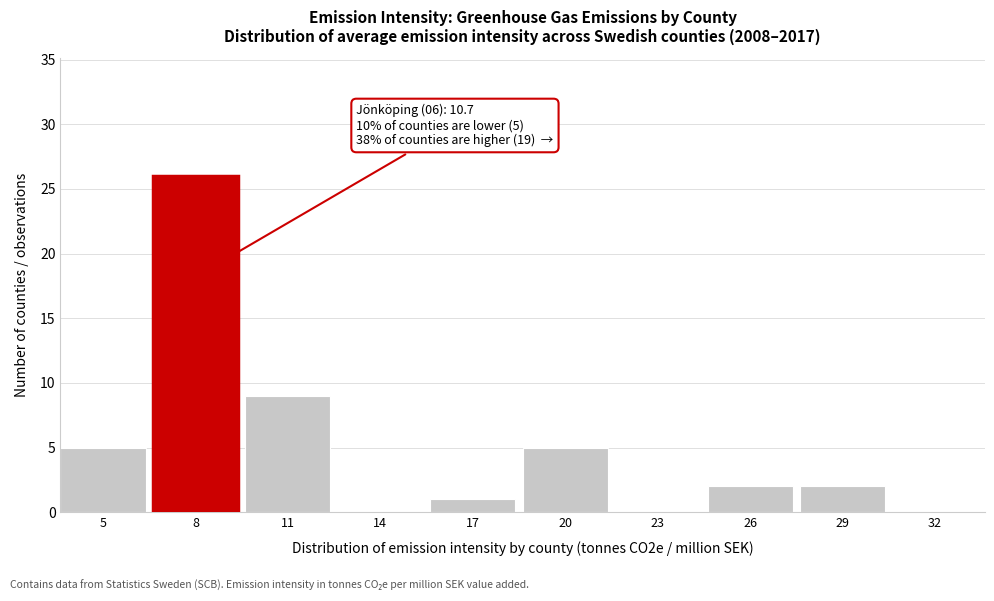

Reading left to right, list all the values displayed in this chart.

5=5	8=26	11=9	14=0	17=1	20=5	23=0	26=2	29=2	32=0